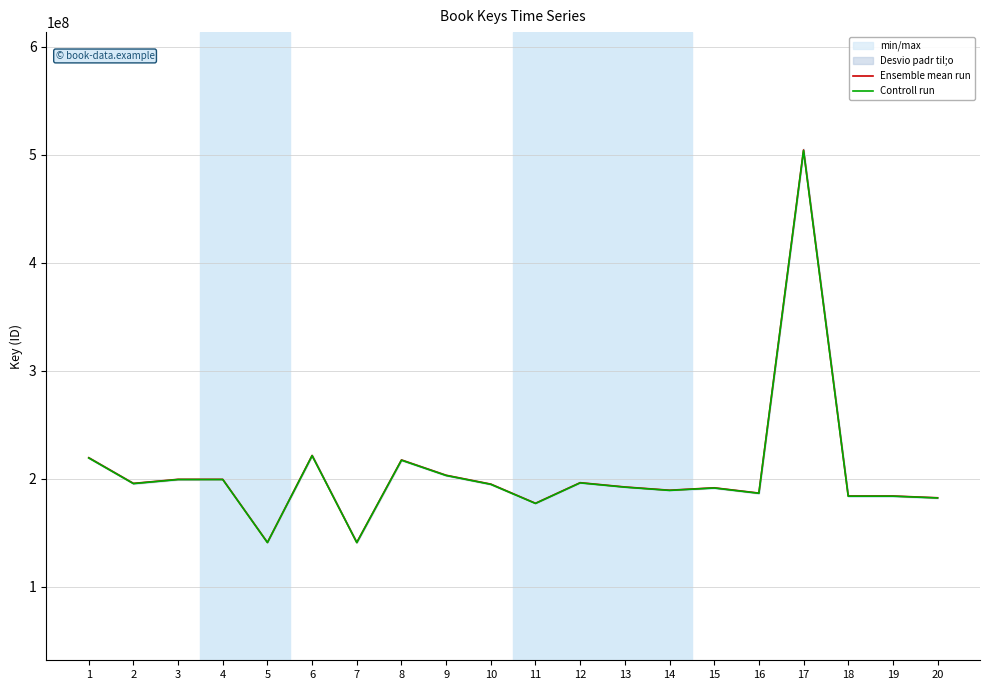

At how many categories does at least one series exceed 378223523?

1